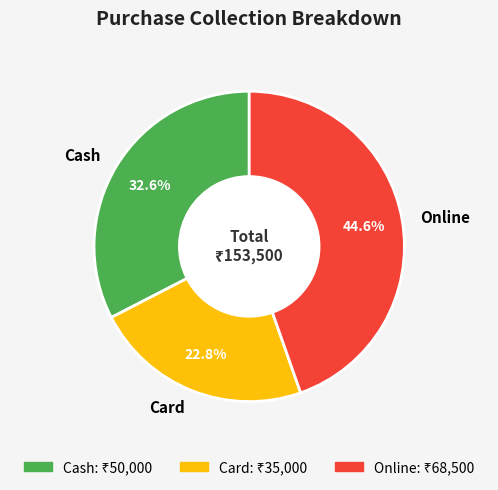

True or false: Card accounts for 23% of the total.

True